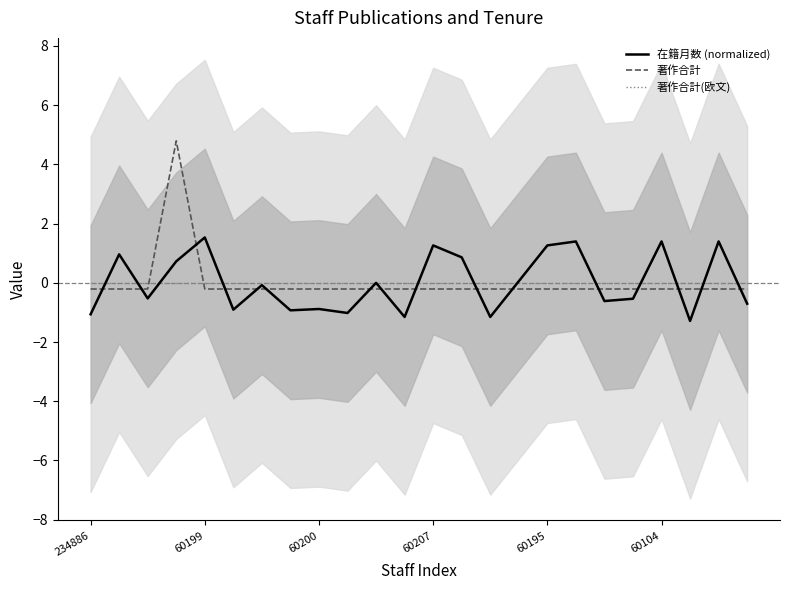

True or false: 在籍月数 (normalized) has a value of 1.3 at 60195.

True